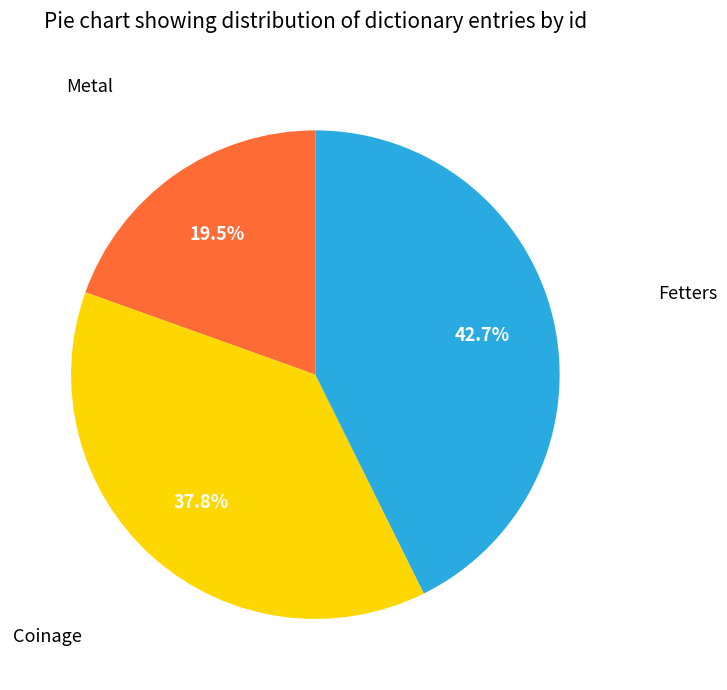

Is there any slice that represents more than half of the pie?

No